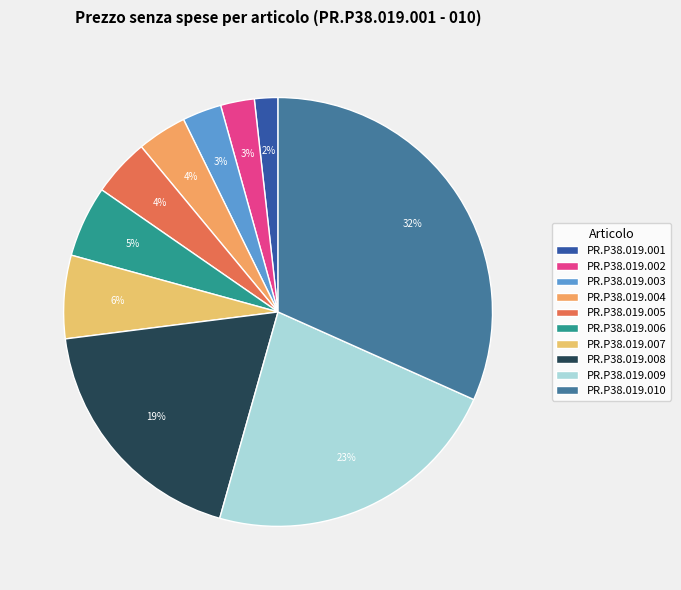

Count the number of slices in the pie.

10